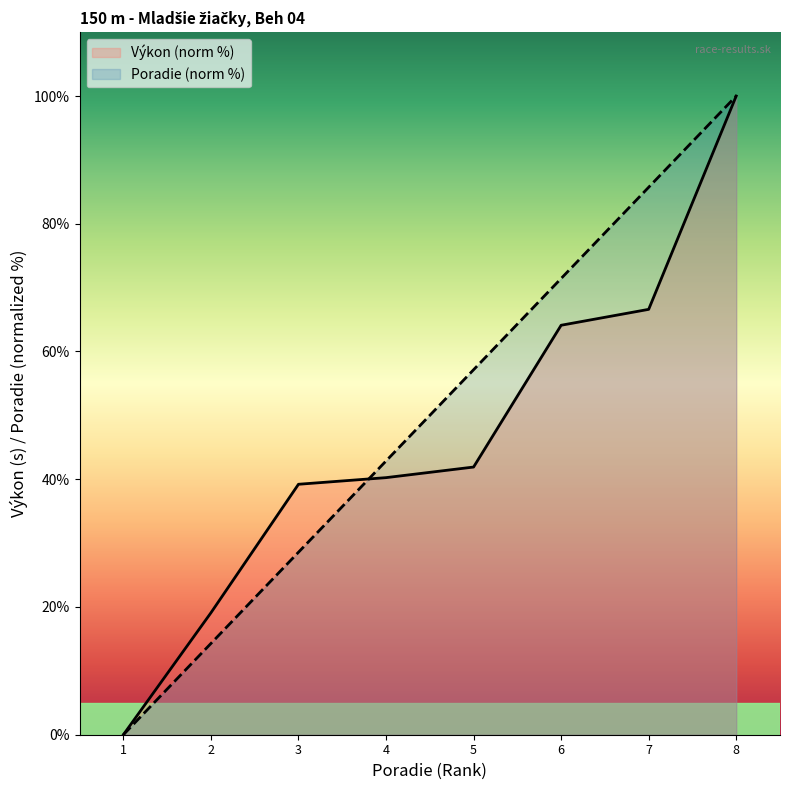

How many lines are shown in the chart?

2